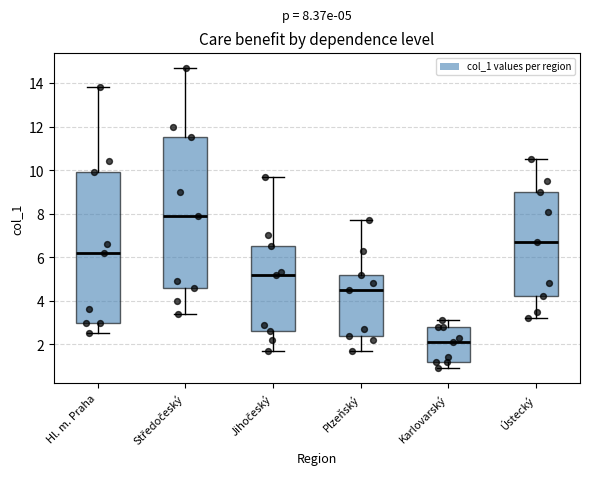

Which box has the lowest median line?

Karlovarský